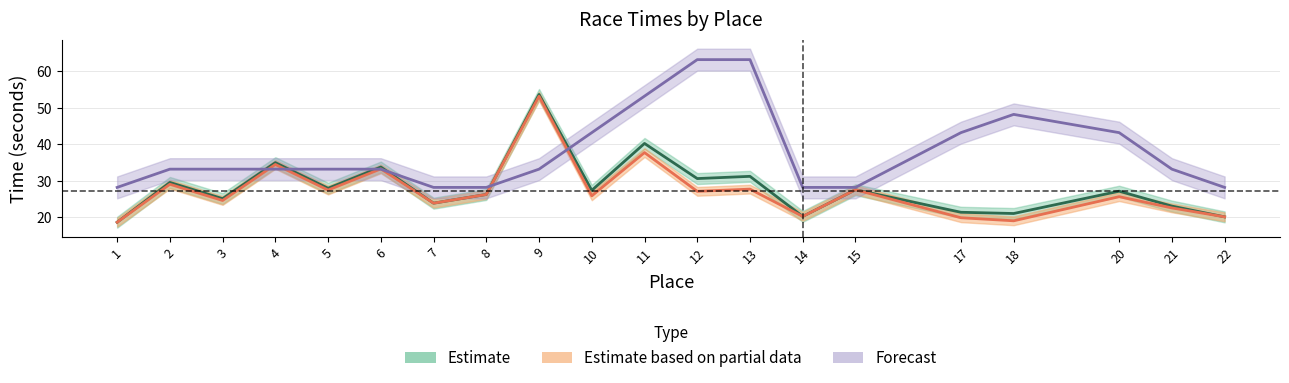

Reading left to right, extract all data points from this chart.

Best Time: 18.7	29.6	25.1	35.0	28.0	33.8	23.9	26.3	53.7	27.4	40.2	30.6	31.2	20.3	27.6	21.4	21.1	27.2	23.1	20.1
Adjusted Time: 18.7	29.1	24.6	34.5	27.5	33.3	23.9	26.3	53.2	25.9	37.8	27.1	27.7	20.3	27.6	19.9	19.1	25.7	22.6	20.1
Hdcp. (sec): 28.2	33.2	33.2	33.2	33.2	33.2	28.2	28.2	33.2	43.2	53.2	63.2	63.2	28.2	28.2	43.2	48.2	43.2	33.2	28.2